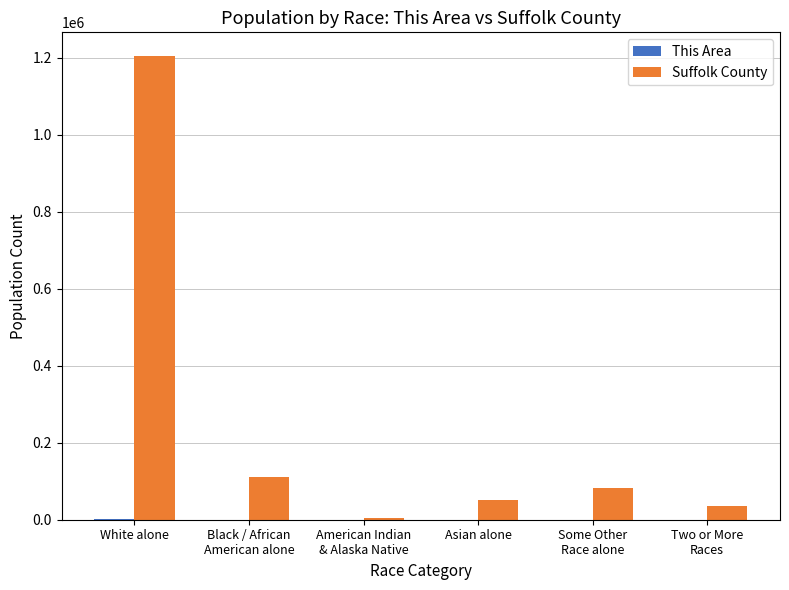

Are the bars horizontal?

No